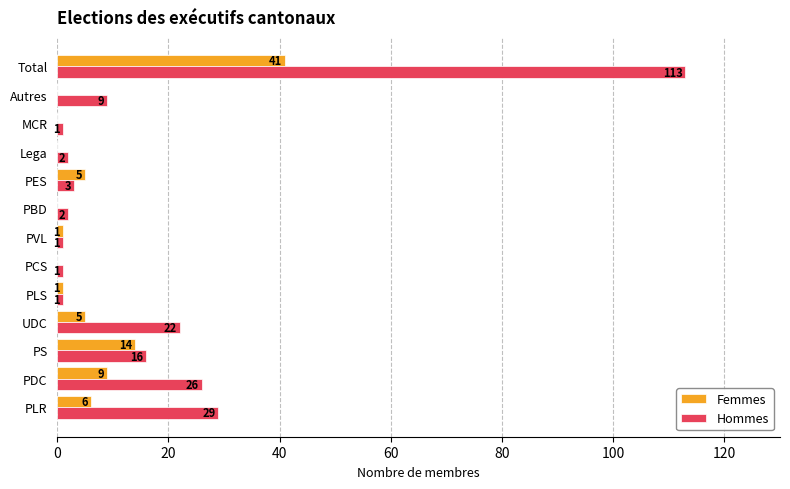

How many series are shown in this chart?

2